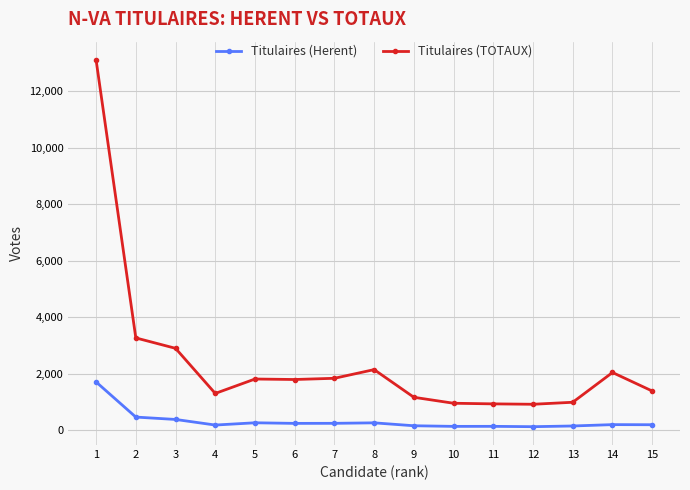

What is the lowest value of the Titulaires (Herent) series?

125